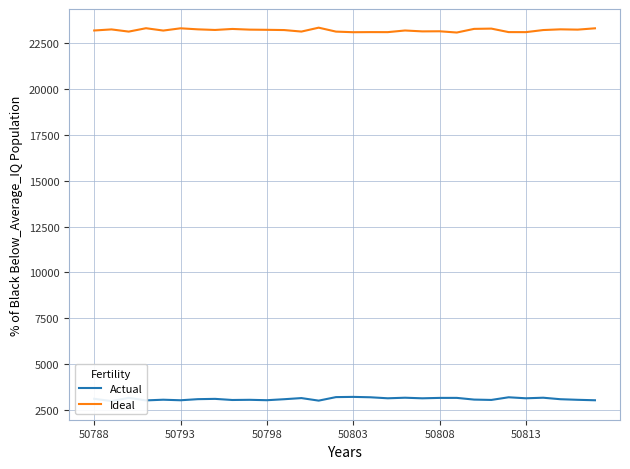

The Ideal series shows 23102 at 50803. True or false?

True